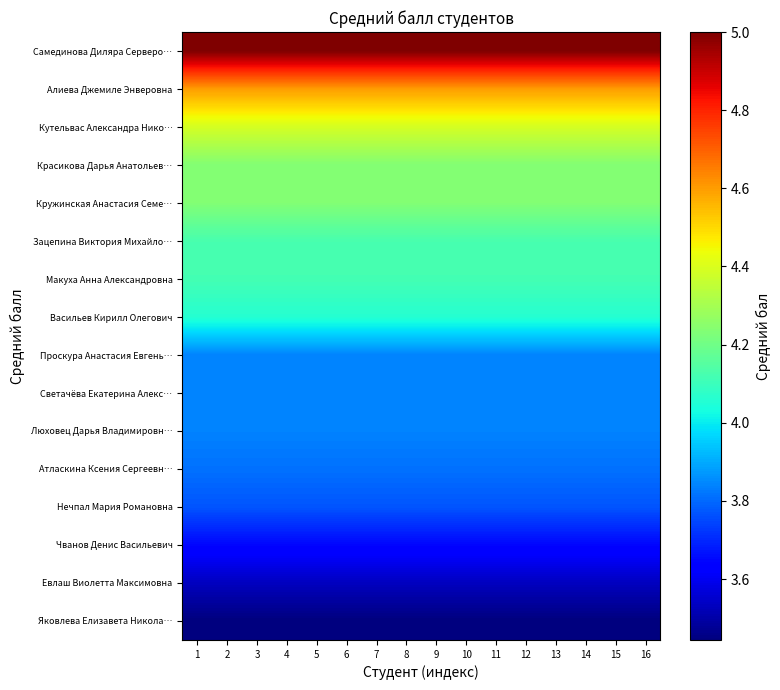

Which series has the widest spread of values?

Самединова Диляра Серверо…